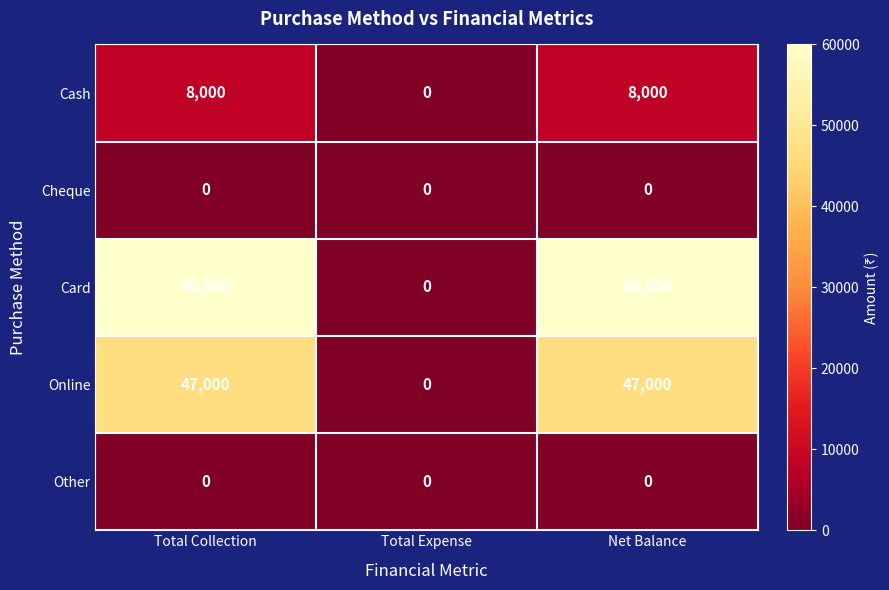

Is it true that Other equals 0 at Net Balance?

True